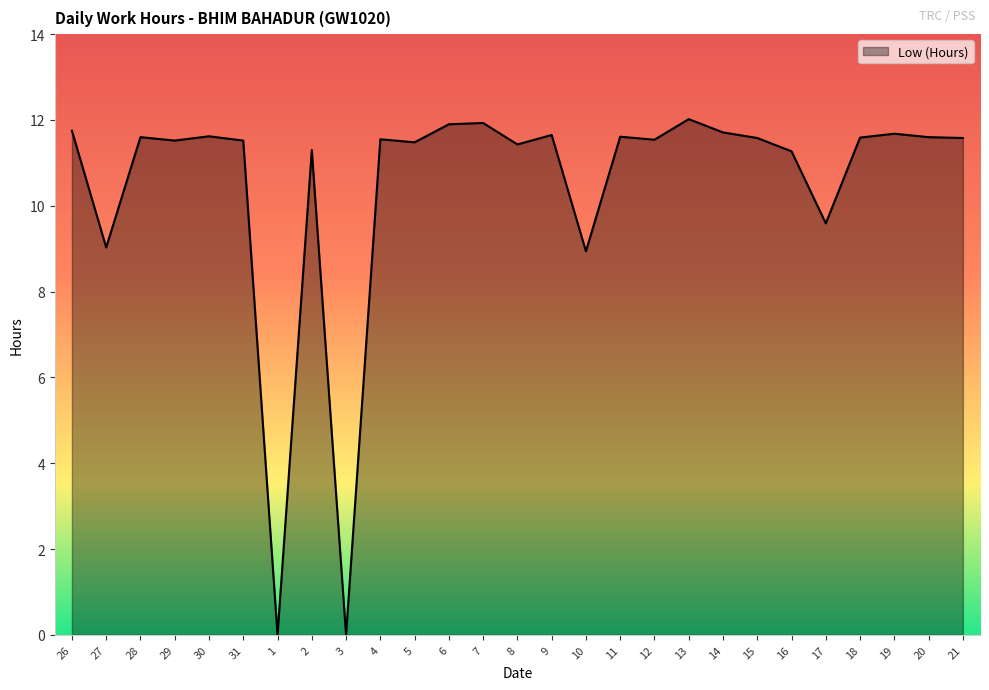

Where does the data first go above 11?

26